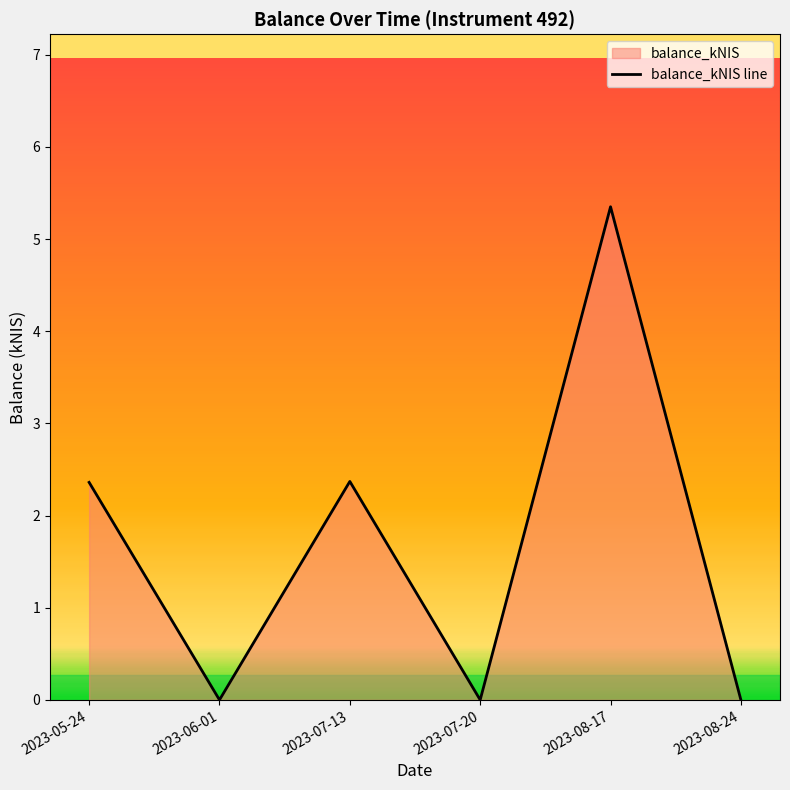

At which label does the data first exceed 2?

2023-05-24